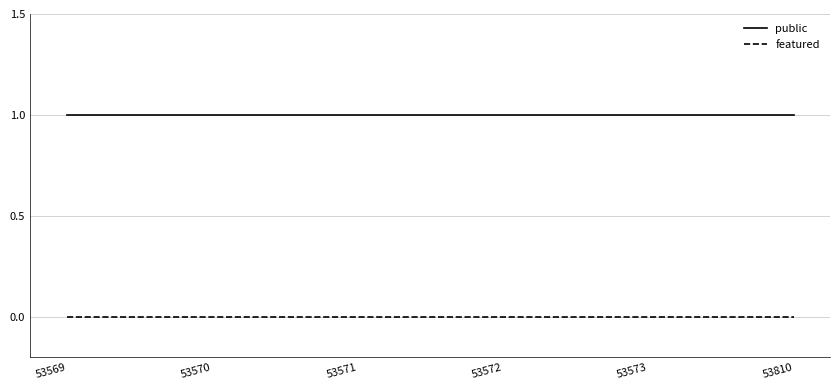

At 53572, list the series in order from smallest to largest.

featured, public